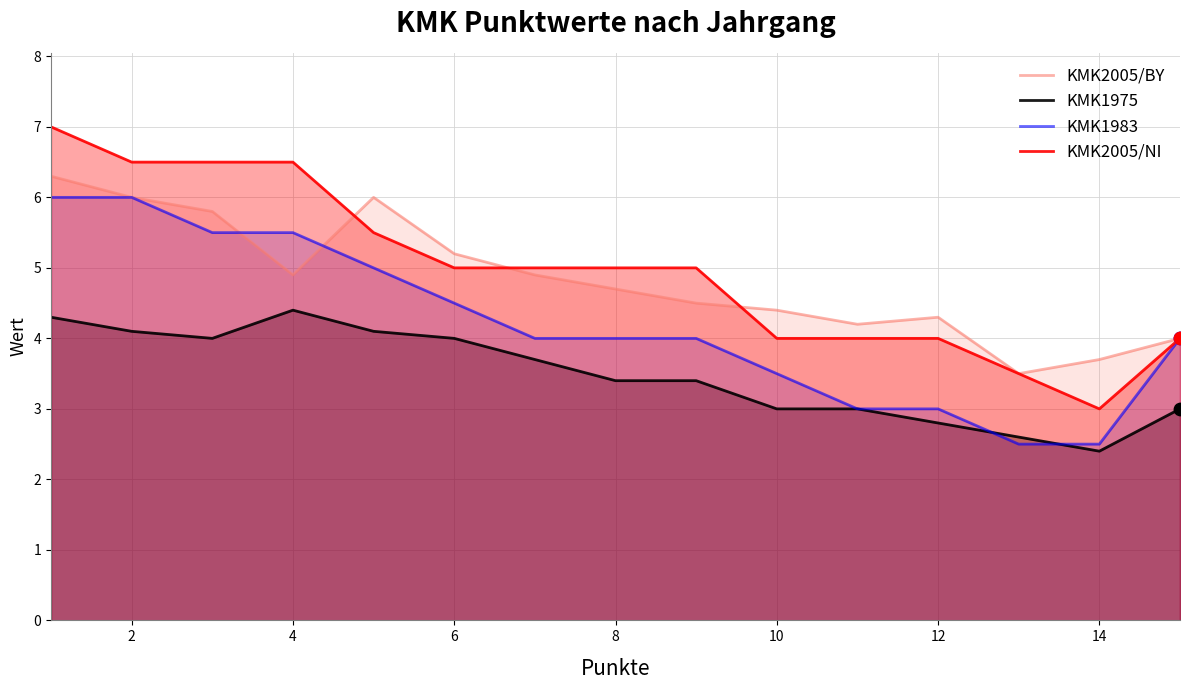

Is the value of KMK1975 at 10 greater than the value of KMK2005/NI at 6?

No